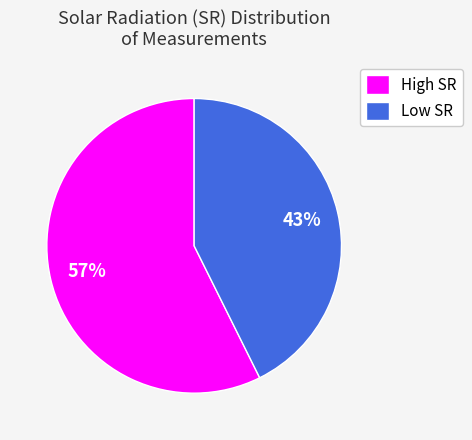

Which has a higher value, High SR or Low SR?

High SR